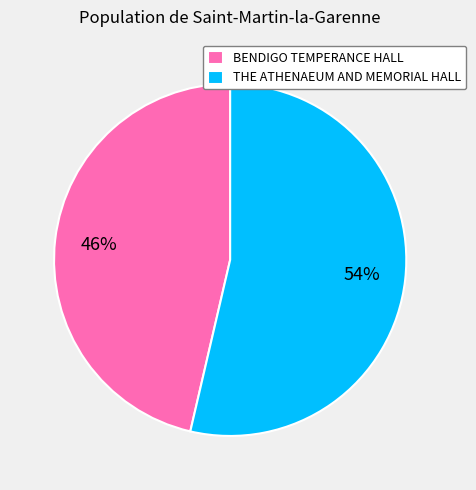

The THE ATHENAEUM AND MEMORIAL HALL slice represents 59% of the pie. True or false?

False